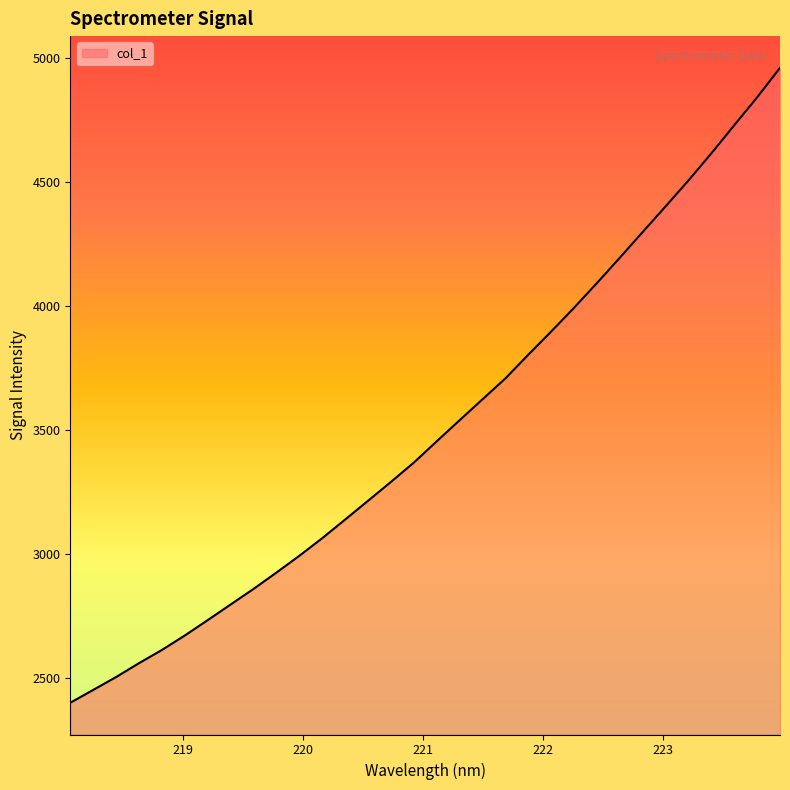

What is the maximum value shown in the chart?

4961.0